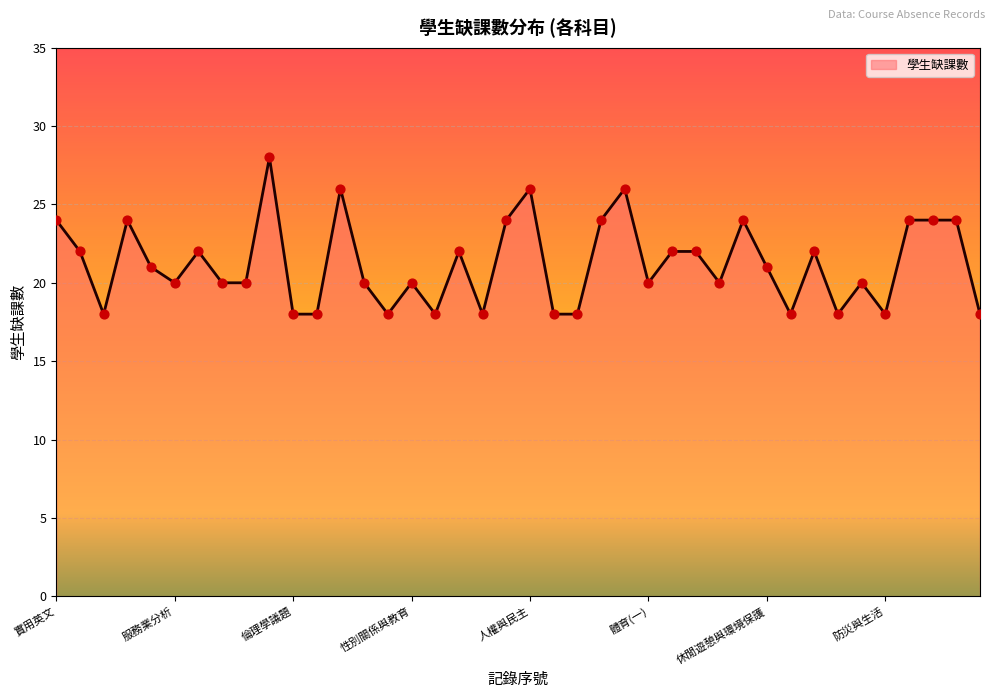

What is the greatest value displayed?

28